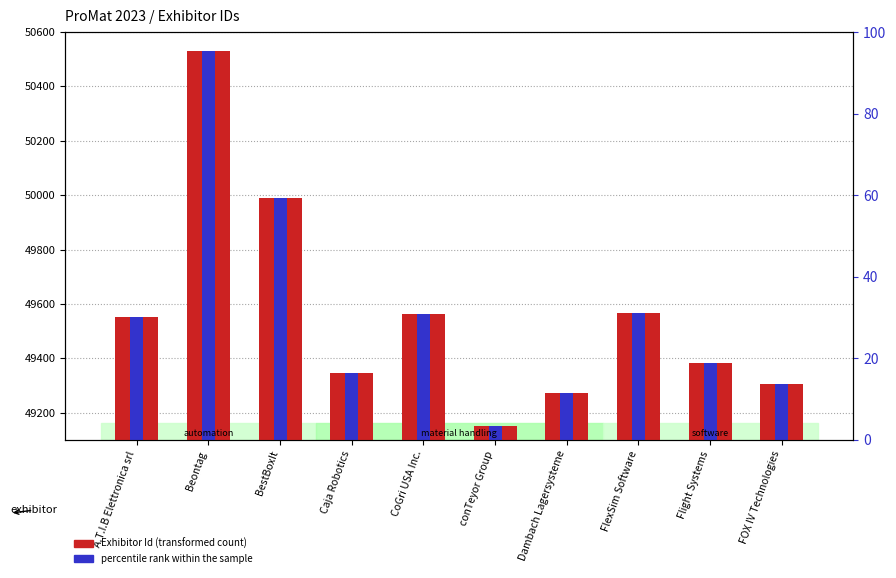

What is the average value of the percentile rank within the sample series?

49203.9